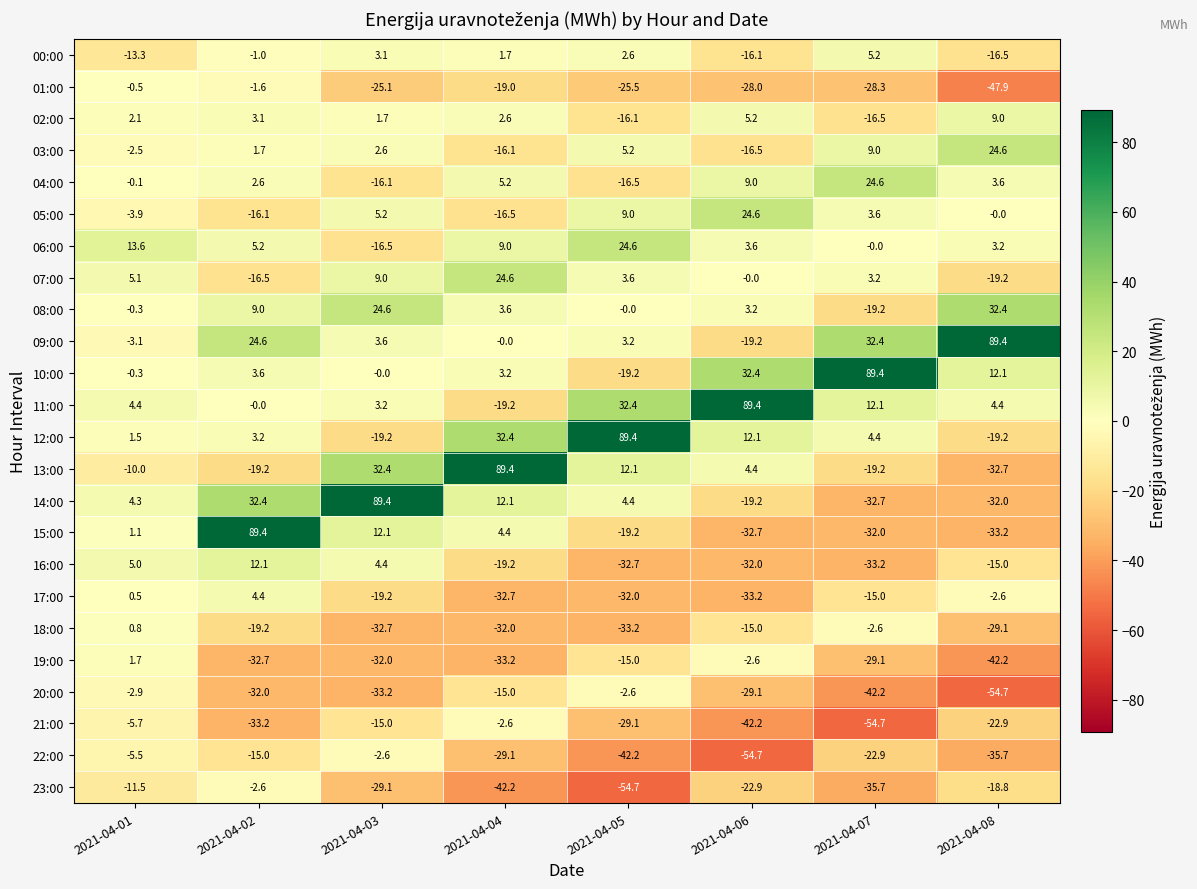

The 02:00 series shows 0.7 at 2021-04-02. True or false?

False